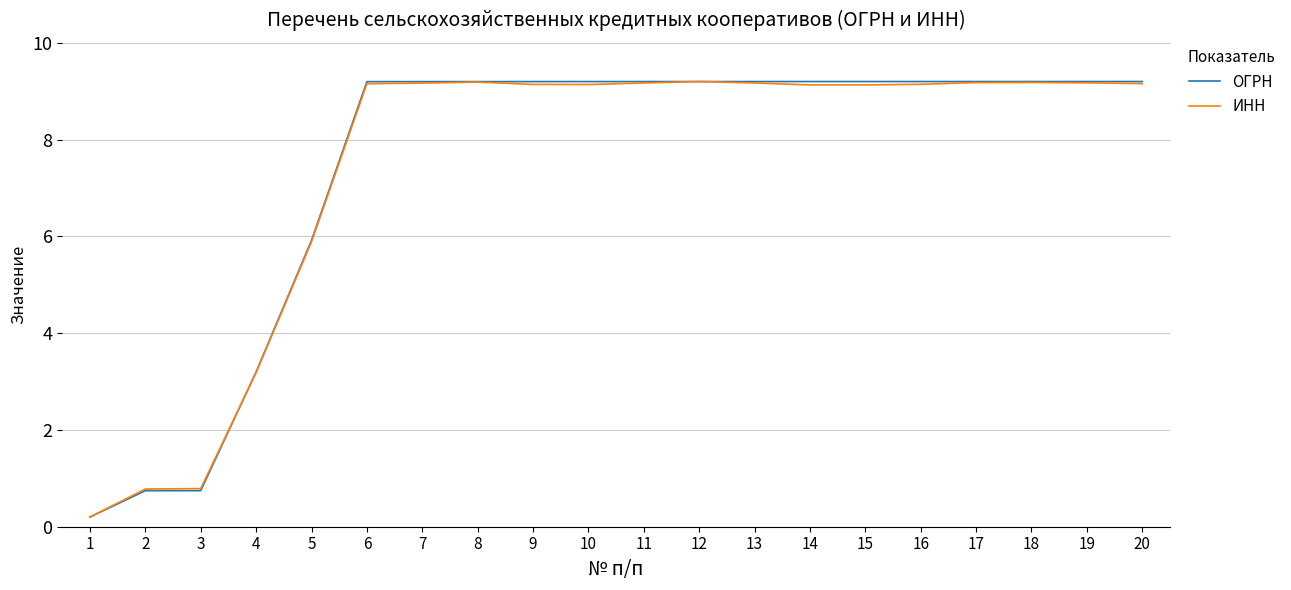

Is the value of ИНН at 3 greater than the value of ОГРН at 19?

No